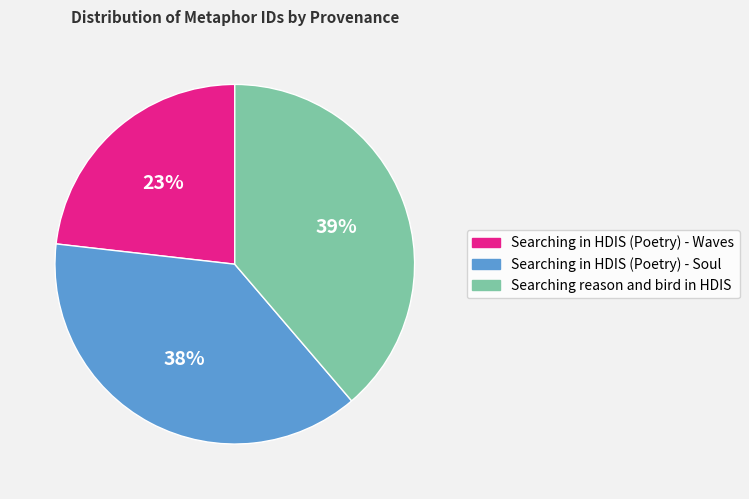

Rank the categories by value from lowest to highest.

Searching in HDIS (Poetry) - Waves, Searching in HDIS (Poetry) - Soul, Searching reason and bird in HDIS